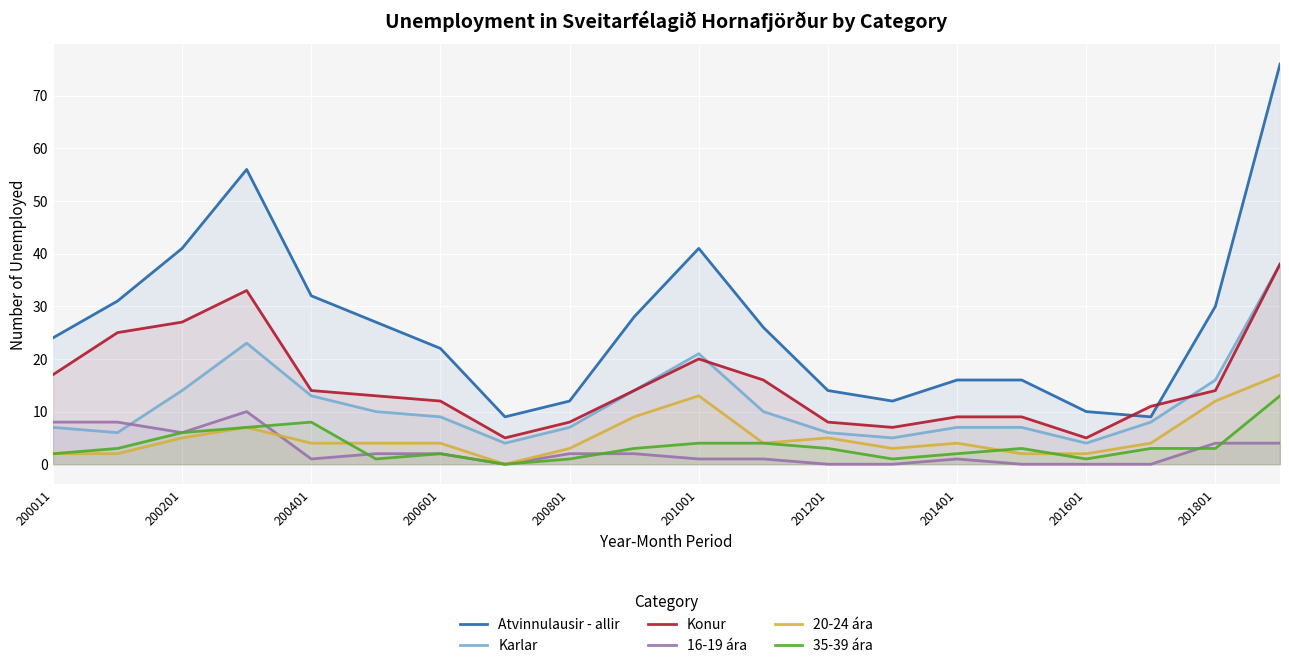

The Atvinnulausir - allir series shows 30 at 201801. True or false?

True